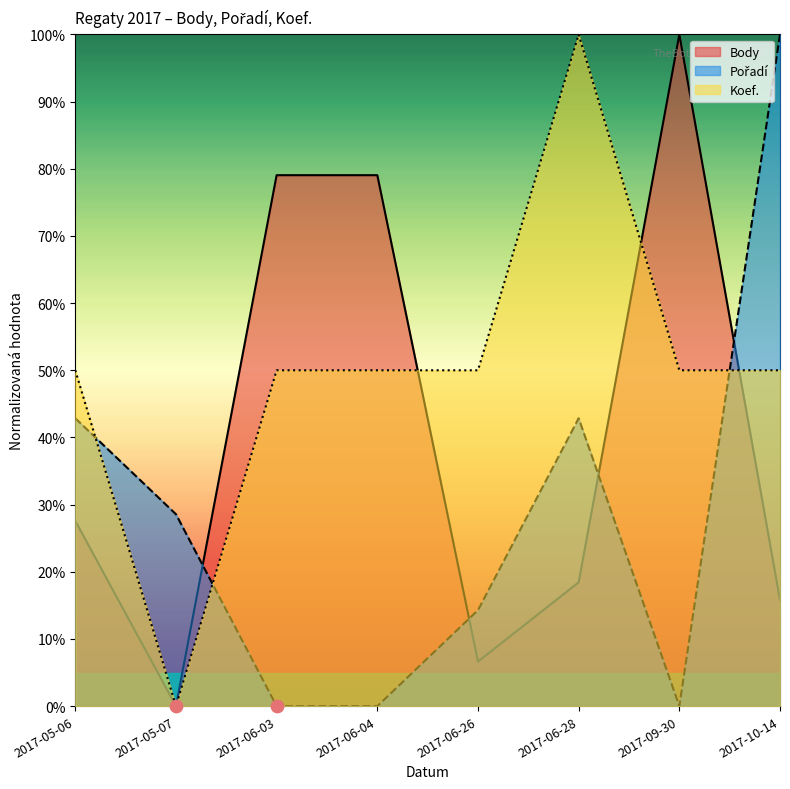

Is the value of Pořadí at 2017-06-04 greater than the value of Koef. at 2017-06-28?

No